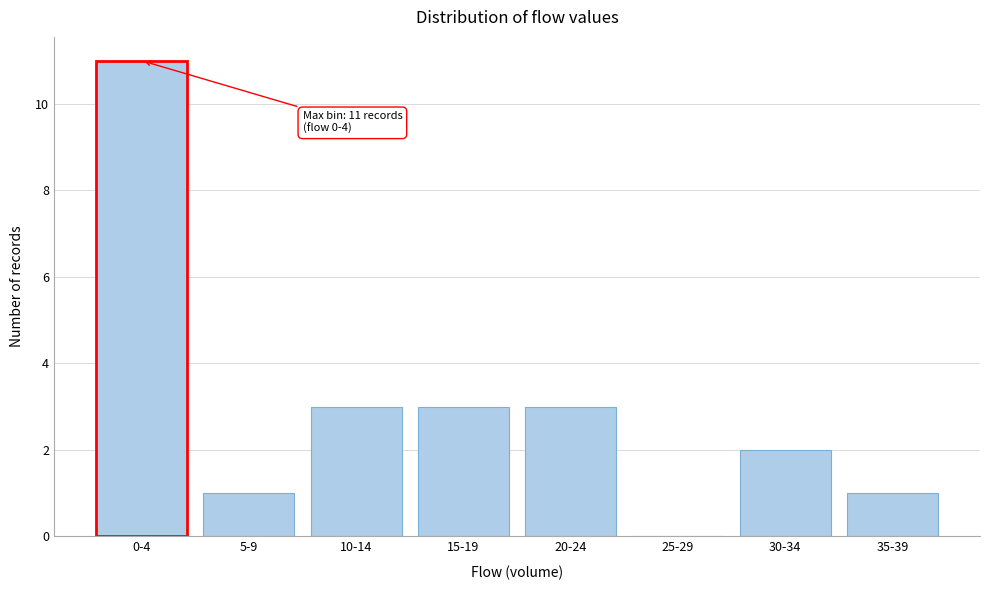

Reading left to right, transcribe all the data shown in this chart.

0-4=11	5-9=1	10-14=3	15-19=3	20-24=3	25-29=0	30-34=2	35-39=1